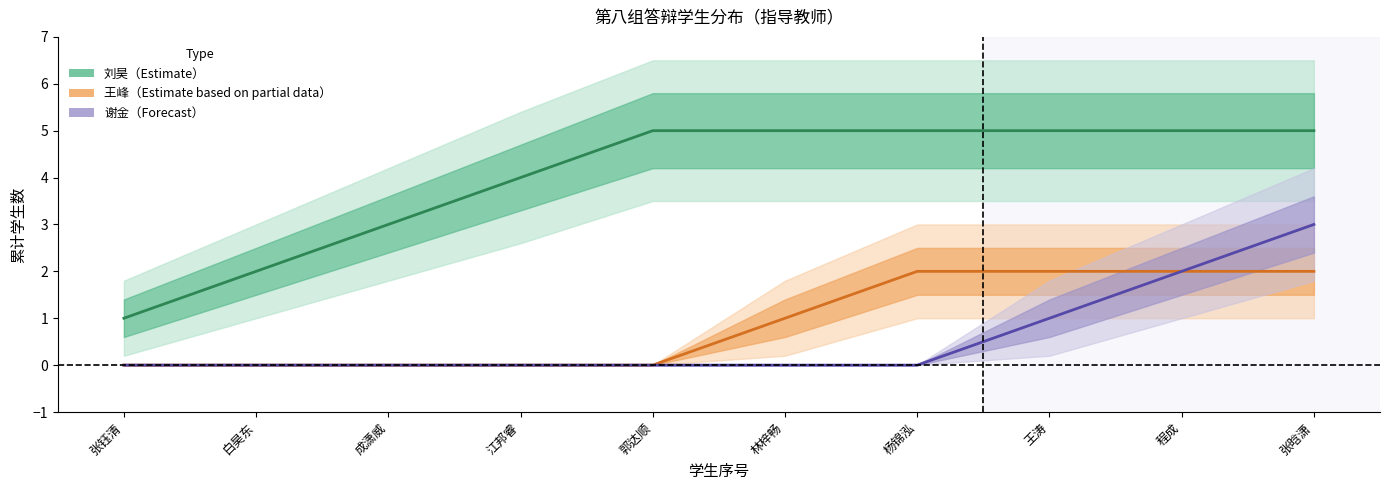

What is the label of the 4th point from the right?

杨锦泓